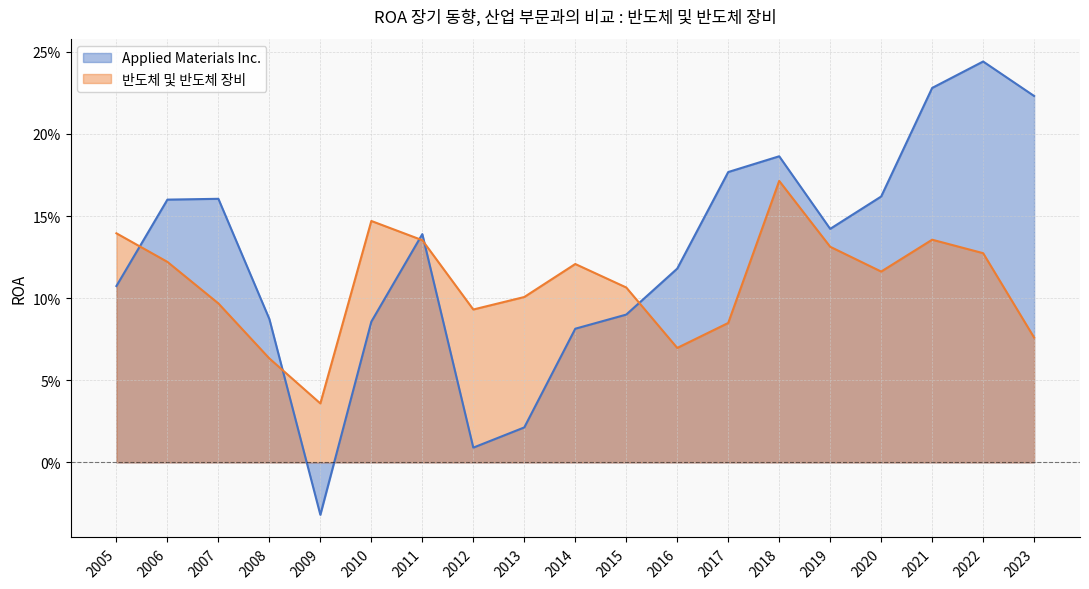

What is the sum of all Applied Materials Inc. values?

2.4